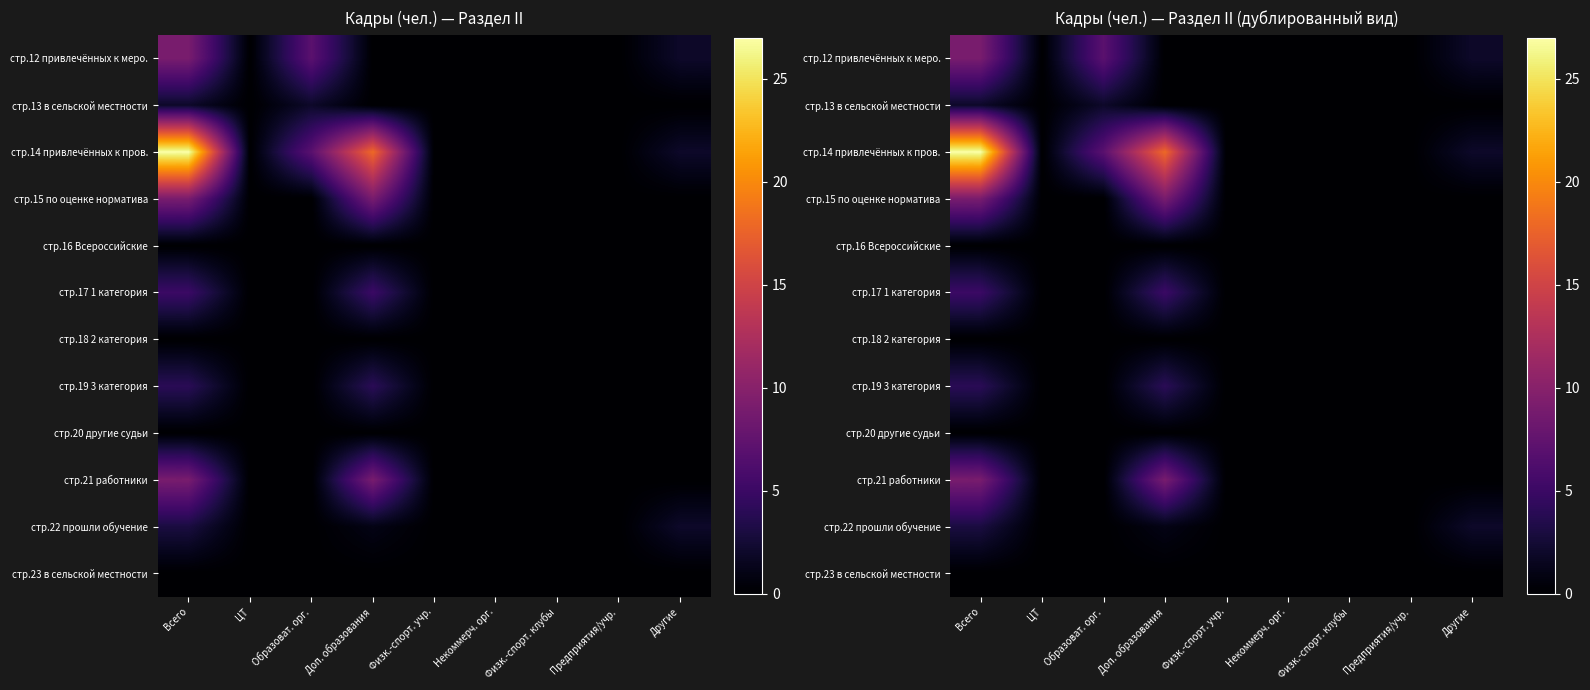

What is the difference between the maximum and minimum values in the стр.19 3 категория series?

4